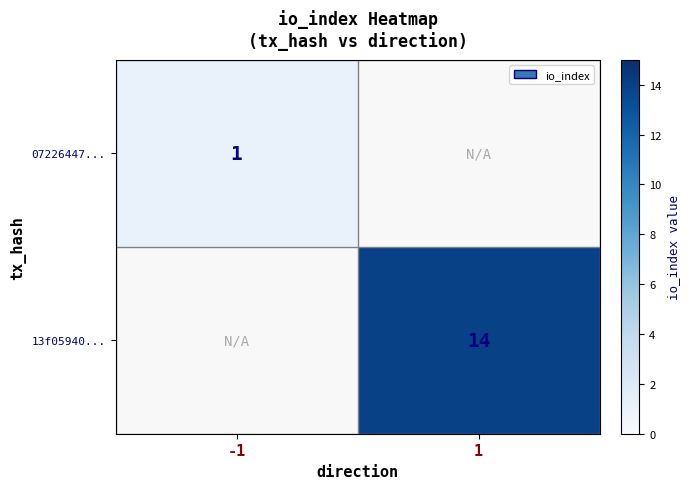

How many series are shown in this chart?

2